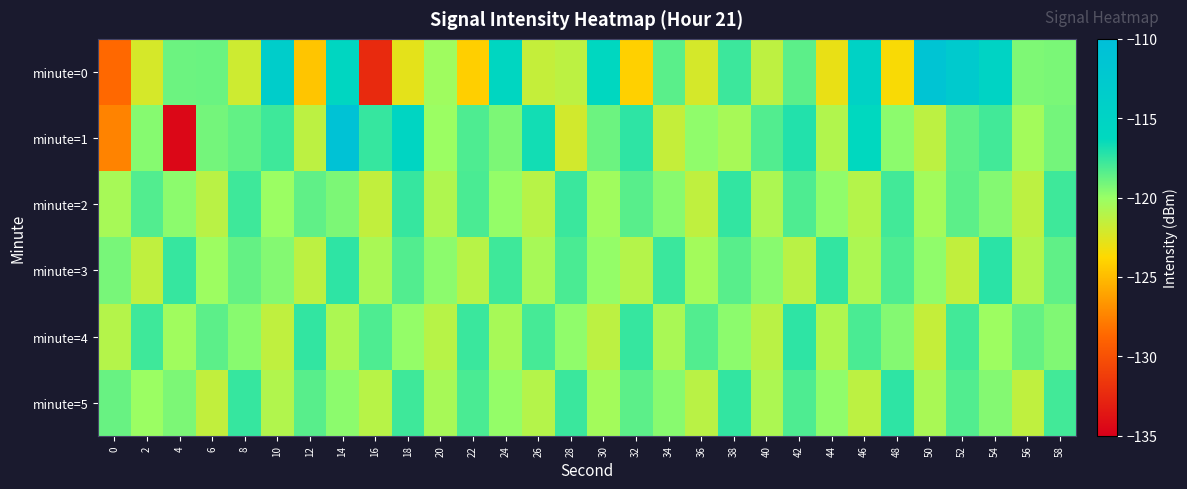

Which series has the widest spread of values?

minute=1